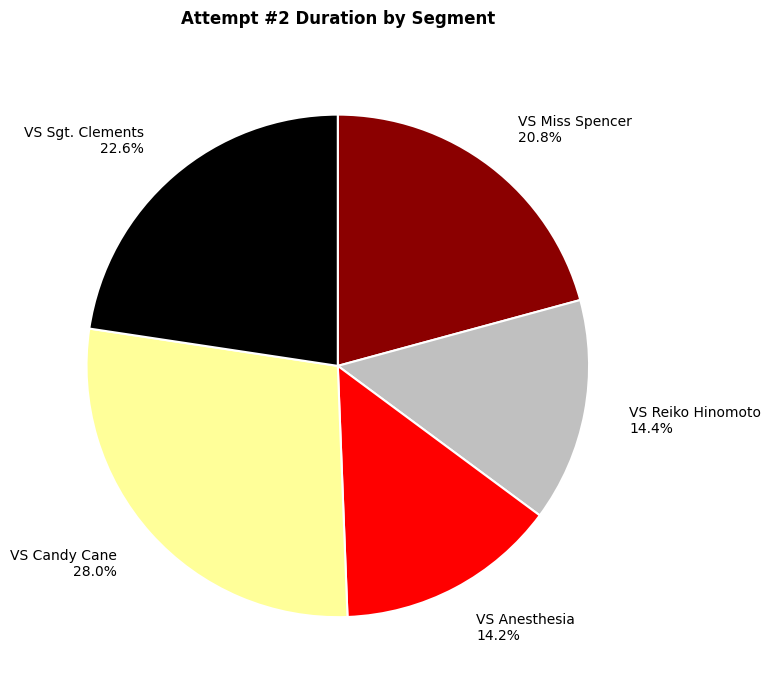

What percentage is the VS Candy Cane slice, to the nearest percent?

28%